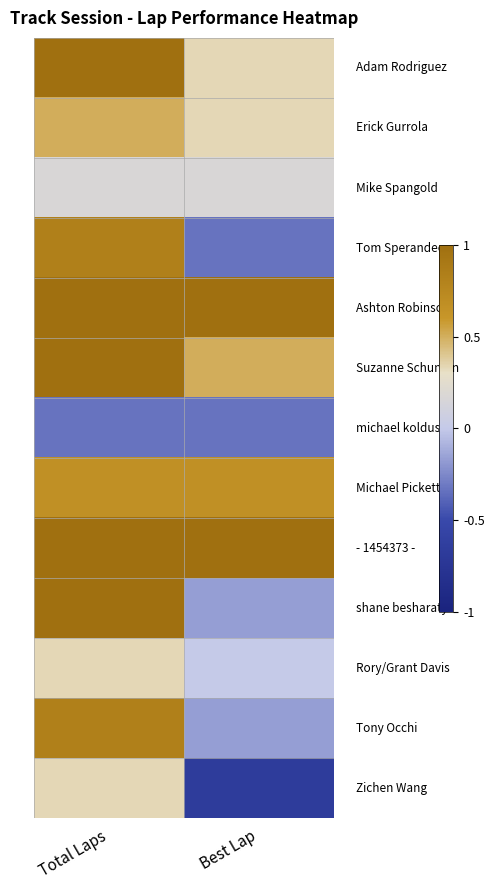

At which category is the sum across all series the highest?

Total Laps